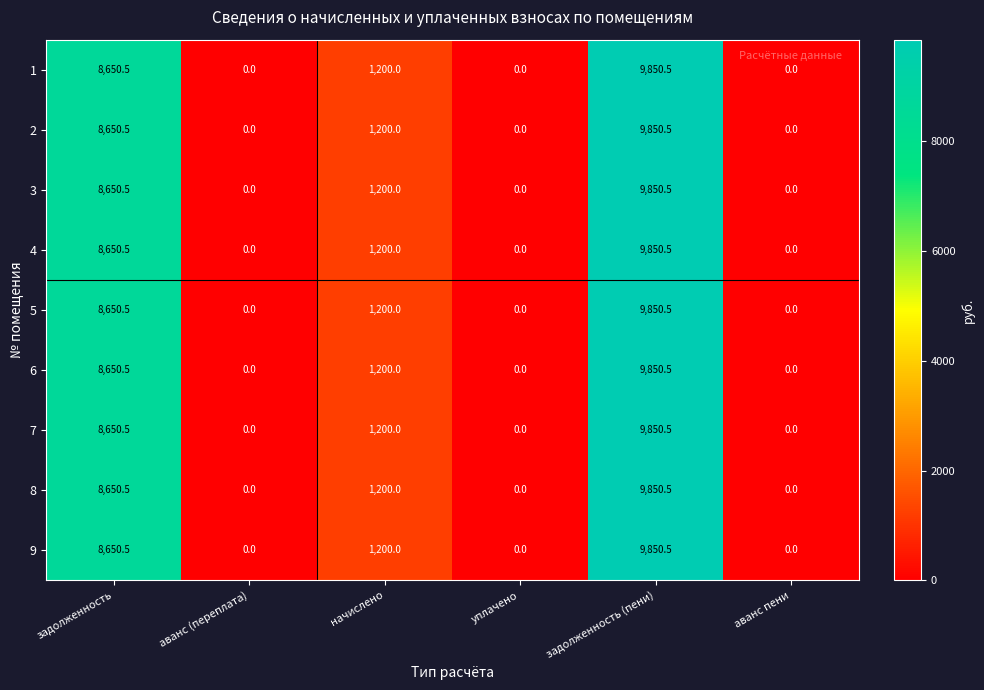

Where is 8 nearest to the value 4925?

начислено